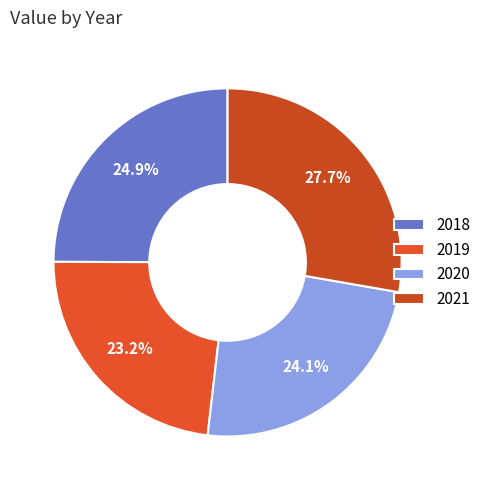

To the nearest percent, what percentage of the pie is 2018?

25%